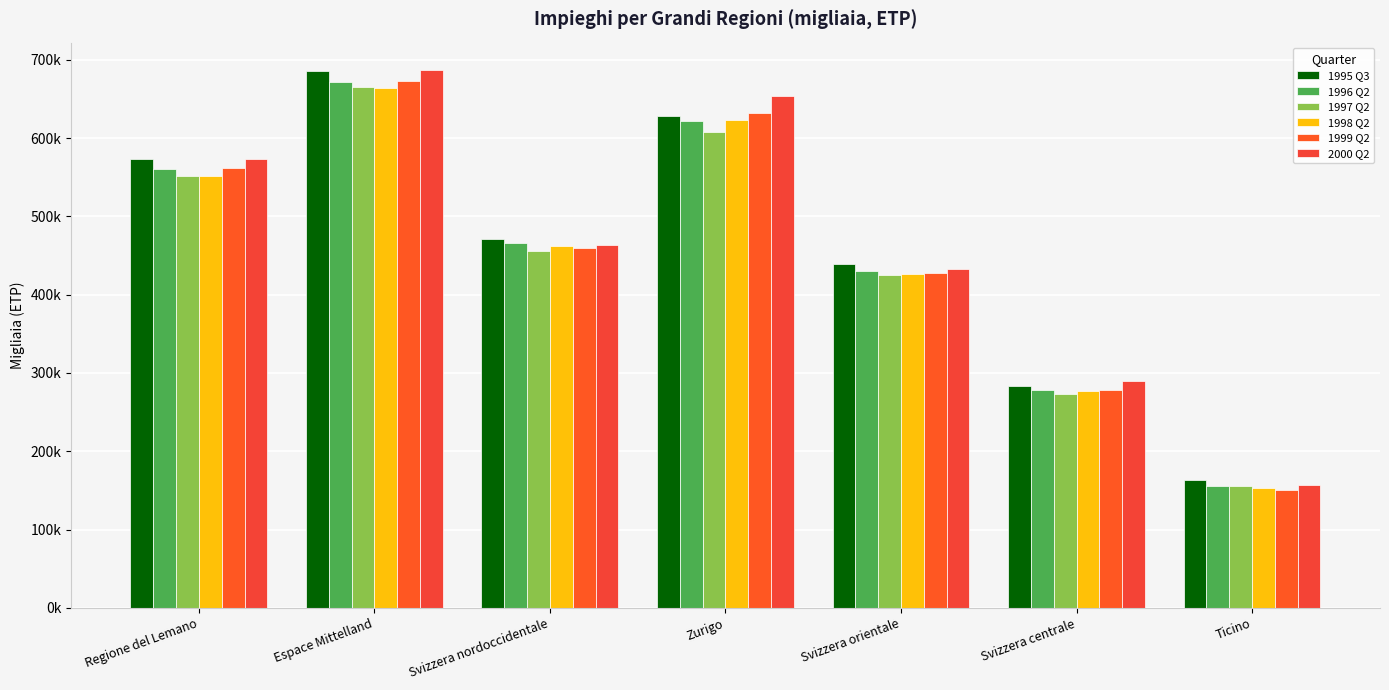

Does the chart contain stacked bars?

No